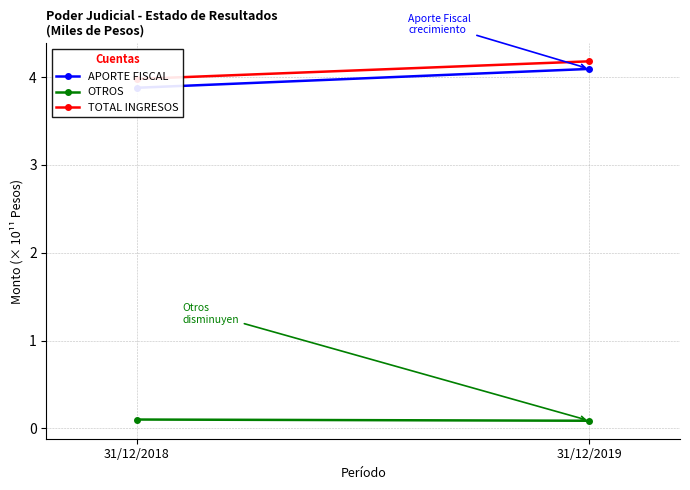

What is the sum of all OTROS values?

0.2